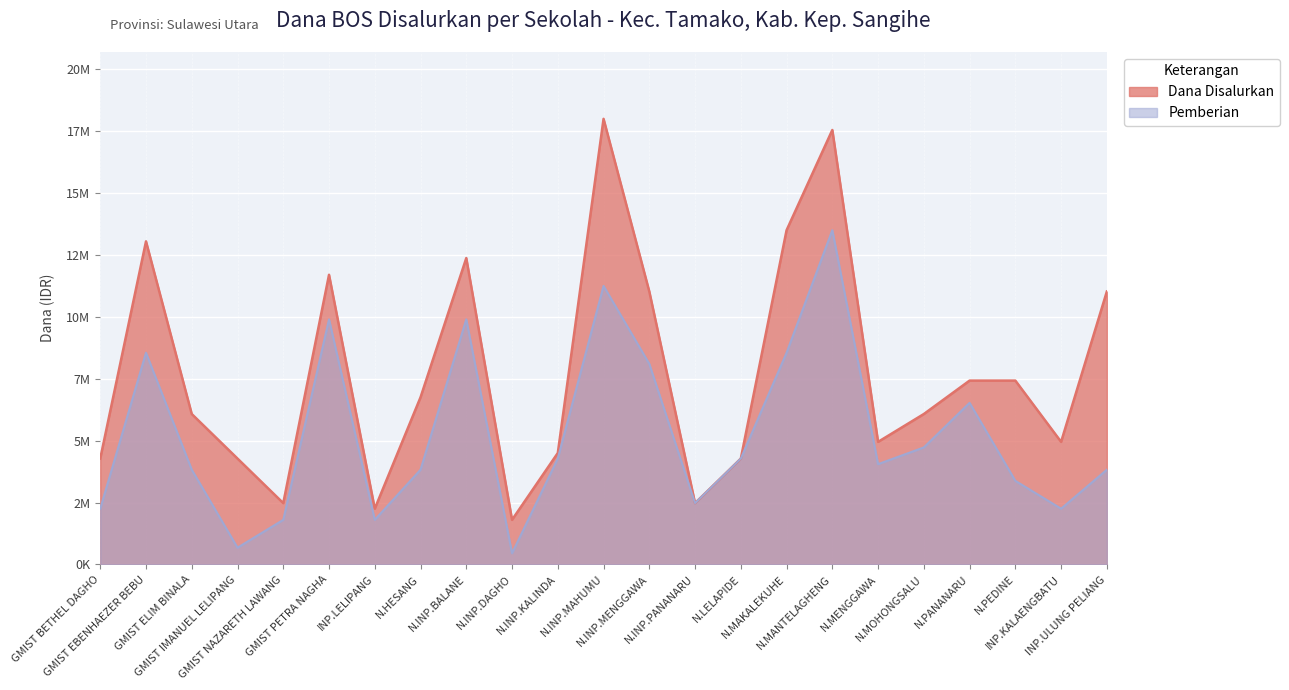

Rank the categories by Dana Disalurkan value from highest to lowest.

N.INP.MAHUMU, N.MANTELAGHENG, N.MAKALEKUHE, GMIST EBENHAEZER BEBU, N.INP.BALANE, GMIST PETRA NAGHA, N.INP.MENGGAWA, INP.ULUNG PELIANG, N.PANANARU, N.PEDINE, N.HESANG, GMIST ELIM BINALA, N.MOHONGSALU, N.MENGGAWA, INP.KALAENGBATU, N.INP.KALINDA, GMIST BETHEL DAGHO, GMIST IMANUEL LELIPANG, N.LELAPIDE, GMIST NAZARETH LAWANG, N.INP.PANANARU, INP.LELIPANG, N.INP.DAGHO